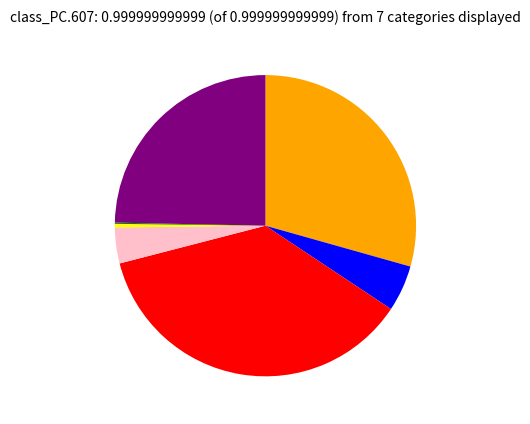

Is there a majority slice in this chart?

No